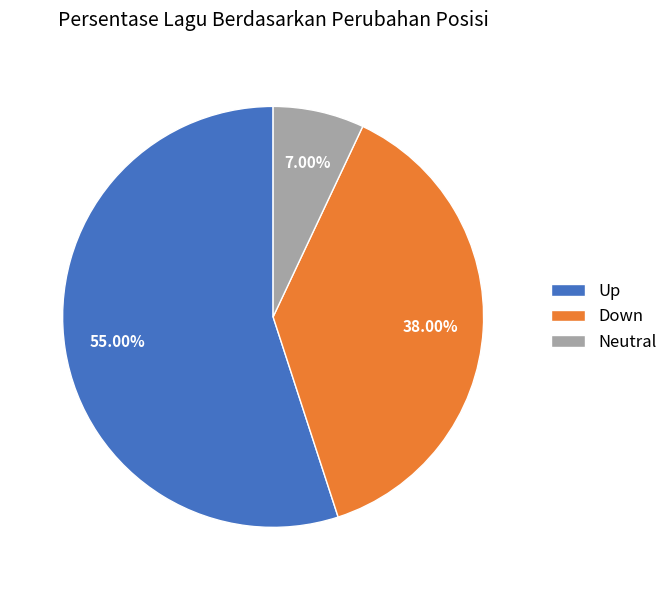

Do Down and Neutral together represent more than half of the pie?

No